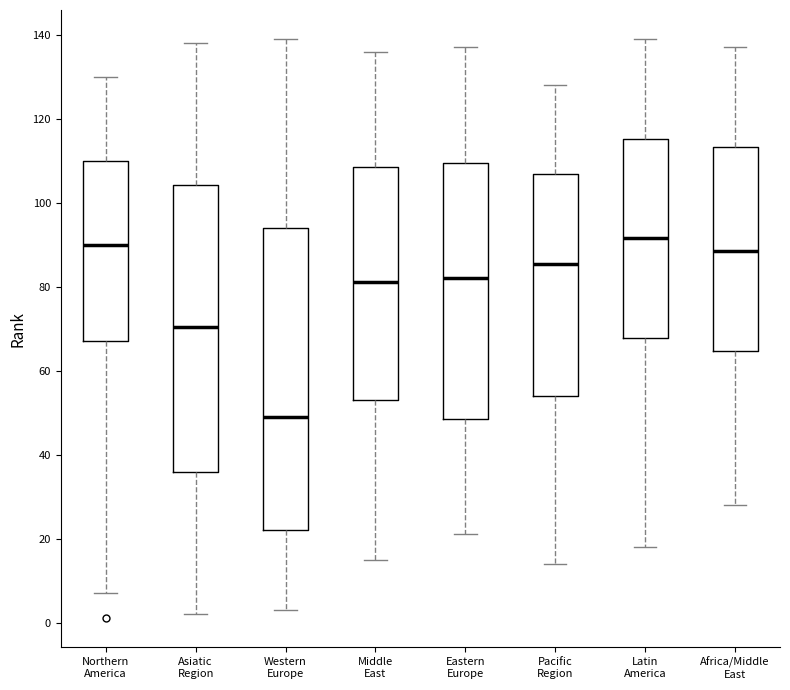

Comparing the boxes themselves (not the whiskers), which one is the tallest?

Western Europe